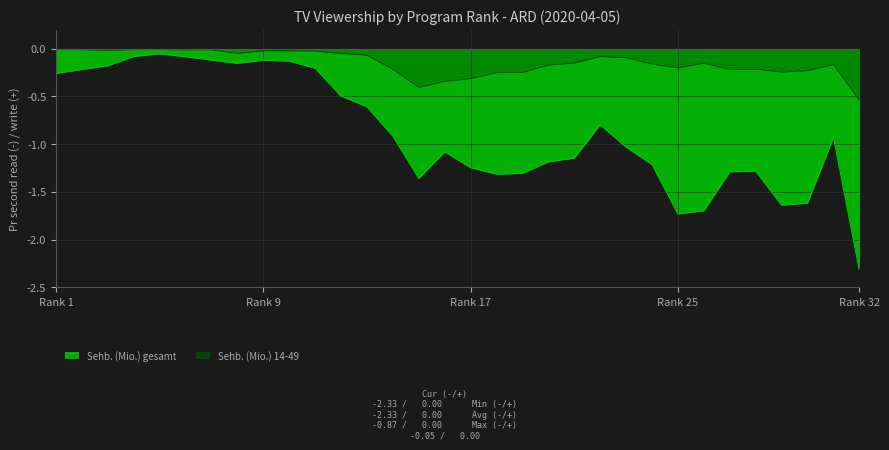

True or false: Sehb. (Mio.) 14-49 has more than 1 interior local peaks.

True